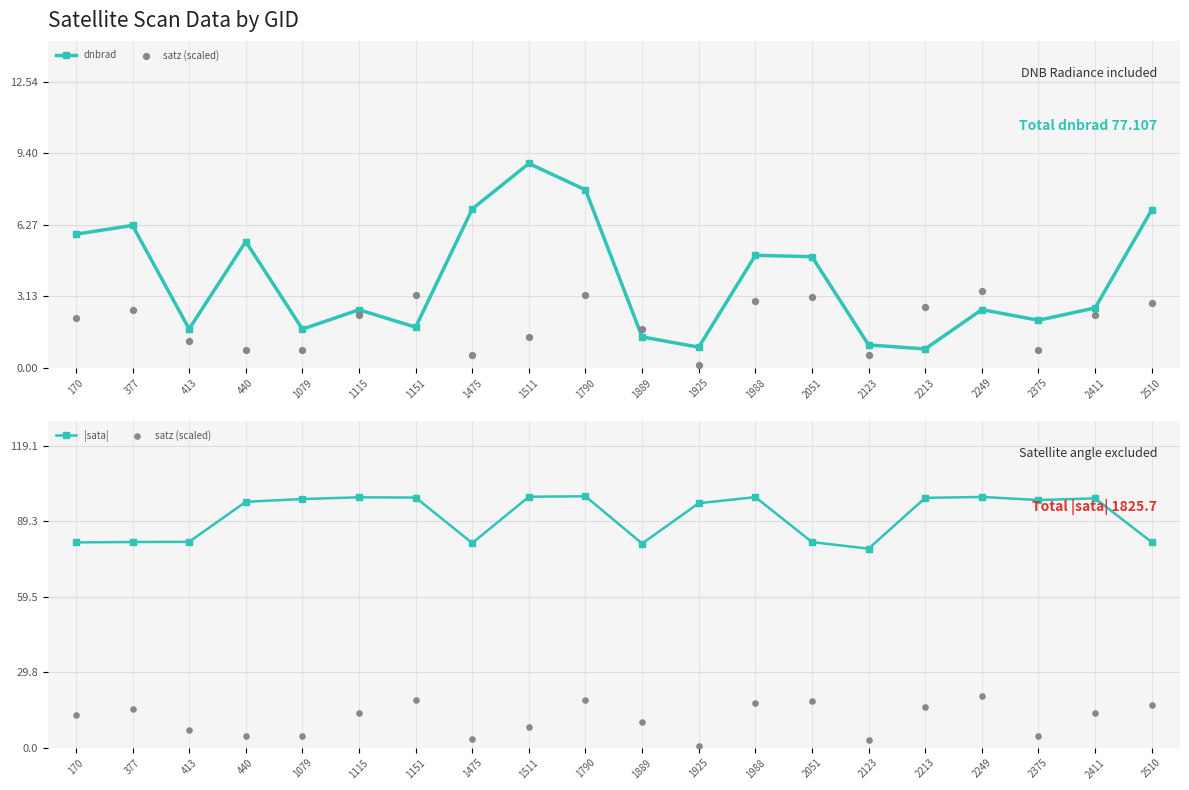

What are all the series names shown in the legend?

dnbrad, satz (scaled), |sata|